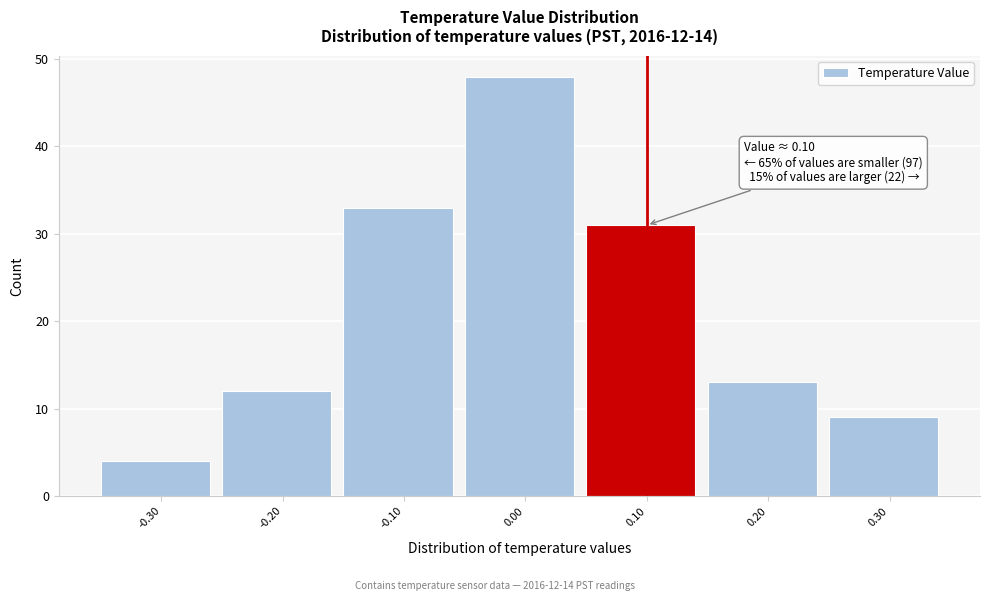

Over which range of the x-axis is the bar tallest?

-0.05 to 0.05